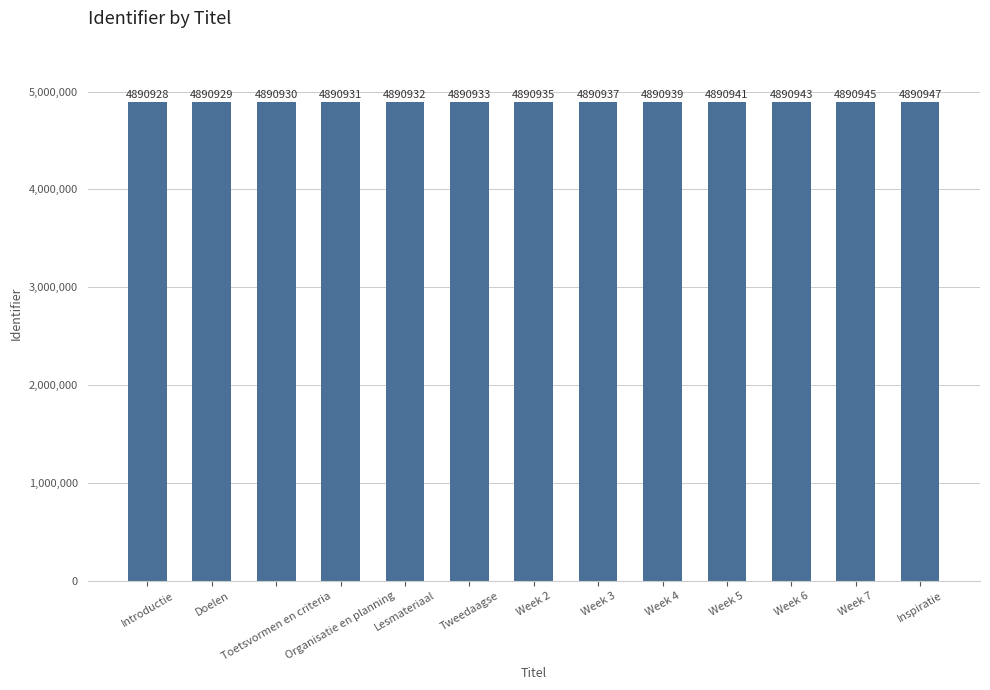

List the labels in order of value, smallest first.

Introductie, Doelen, Toetsvormen en criteria, Organisatie en planning, Lesmateriaal, Tweedaagse, Week 2, Week 3, Week 4, Week 5, Week 6, Week 7, Inspiratie